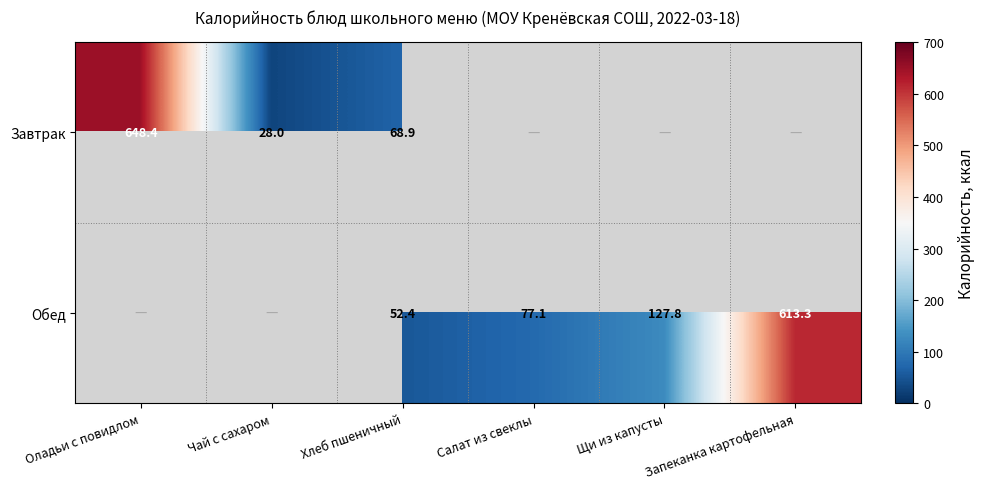

What is the difference between the Завтрак values at Хлеб пшеничный and Оладьи с повидлом?

579.5